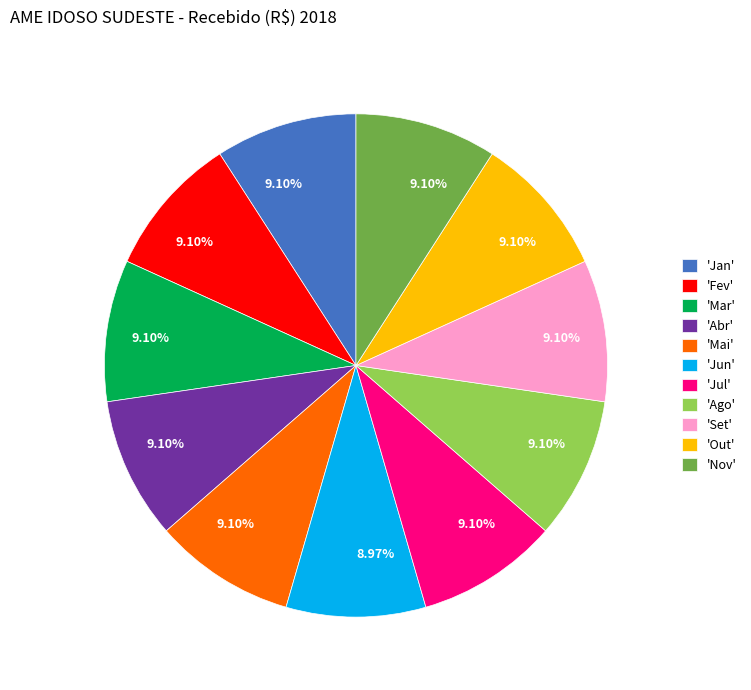

Is there a majority slice in this chart?

No